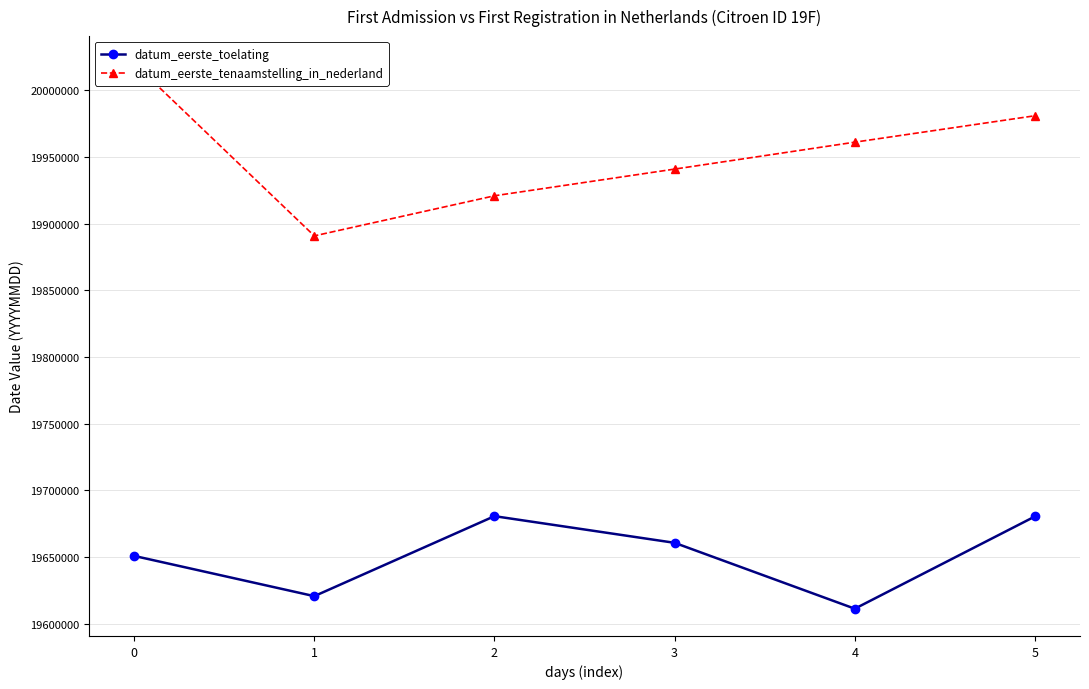

How many interior local valleys does the datum_eerste_tenaamstelling_in_nederland series have?

1